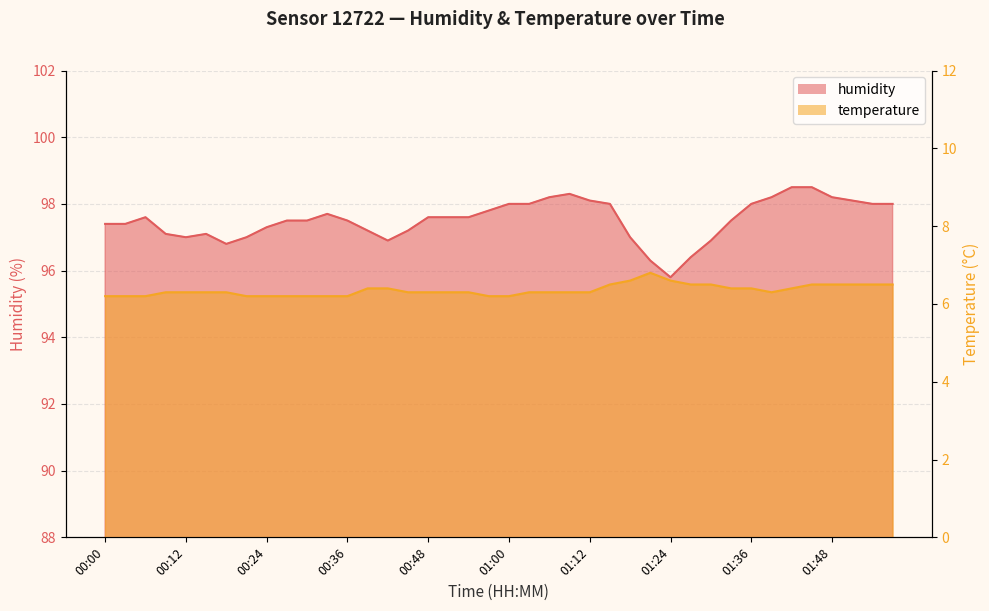

Reading left to right, extract all data points from this chart.

humidity: 00:00=97.4	00:03=97.4	00:06=97.6	00:09=97.1	00:12=97.0	00:15=97.1	00:18=96.8	00:21=97.0	00:24=97.3	00:27=97.5	00:30=97.5	00:33=97.7	00:36=97.5	00:39=97.2	00:42=96.9	00:45=97.2	00:48=97.6	00:51=97.6	00:54=97.6	00:57=97.8	01:00=98.0	01:03=98.0	01:06=98.2	01:09=98.3	01:12=98.1	01:15=98.0	01:18=97.0	01:21=96.3	01:24=95.8	01:27=96.4	01:30=96.9	01:33=97.5	01:36=98.0	01:39=98.2	01:42=98.5	01:45=98.5	01:48=98.2	01:51=98.1	01:54=98.0	01:57=98.0
temperature: 00:00=6.2	00:03=6.2	00:06=6.2	00:09=6.3	00:12=6.3	00:15=6.3	00:18=6.3	00:21=6.2	00:24=6.2	00:27=6.2	00:30=6.2	00:33=6.2	00:36=6.2	00:39=6.4	00:42=6.4	00:45=6.3	00:48=6.3	00:51=6.3	00:54=6.3	00:57=6.2	01:00=6.2	01:03=6.3	01:06=6.3	01:09=6.3	01:12=6.3	01:15=6.5	01:18=6.6	01:21=6.8	01:24=6.6	01:27=6.5	01:30=6.5	01:33=6.4	01:36=6.4	01:39=6.3	01:42=6.4	01:45=6.5	01:48=6.5	01:51=6.5	01:54=6.5	01:57=6.5